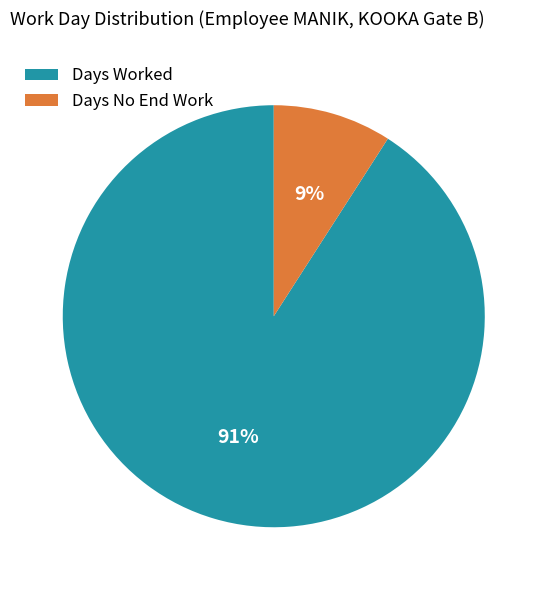

Is the sum of Days Worked and Days No End Work greater than half?

Yes